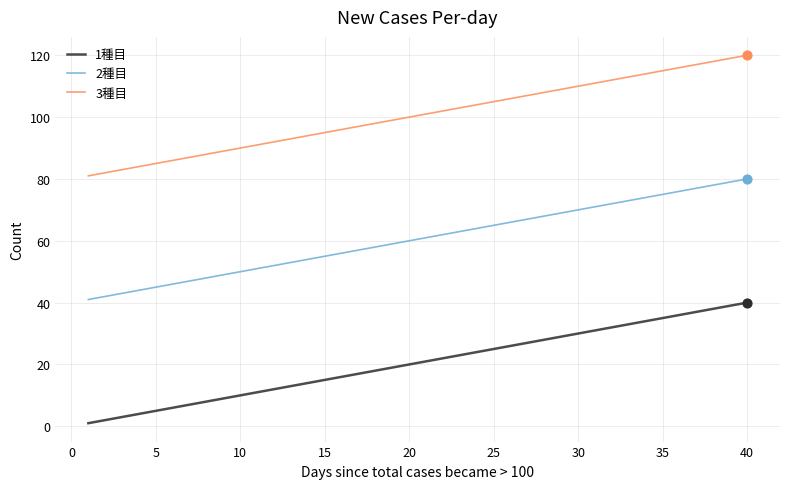

Which series has the largest total across all categories?

3種目